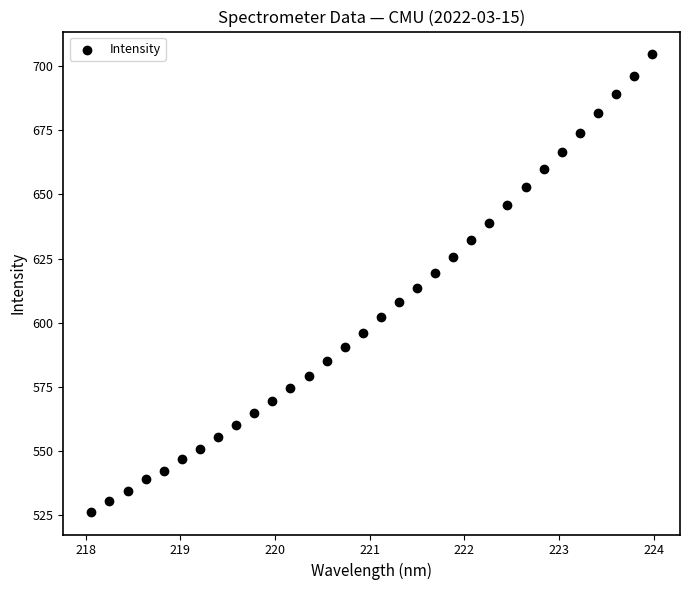

What is the range of Y values (max minus min)?

178.3